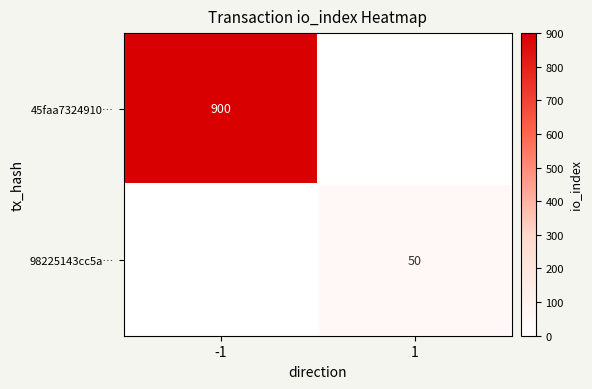

The 45faa7324910… series shows 900 at -1. True or false?

True